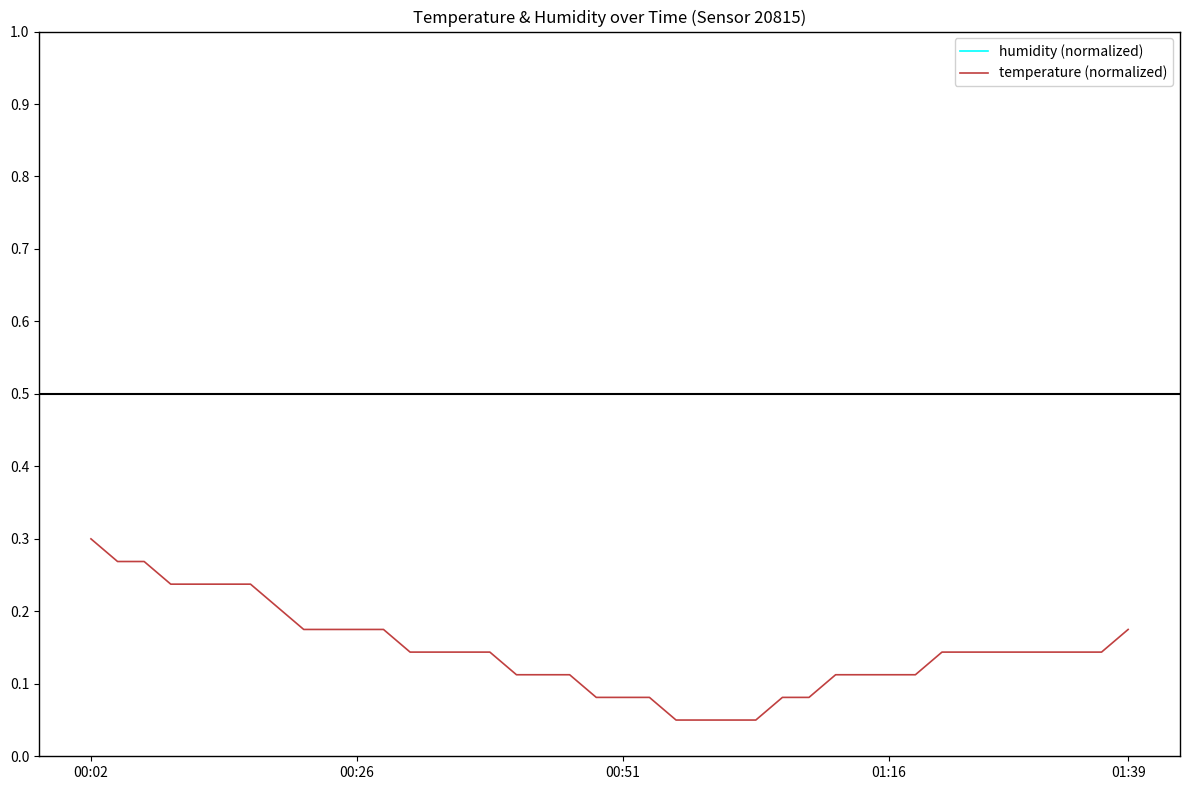

True or false: temperature (normalized) and humidity (normalized) cross at least once.

False